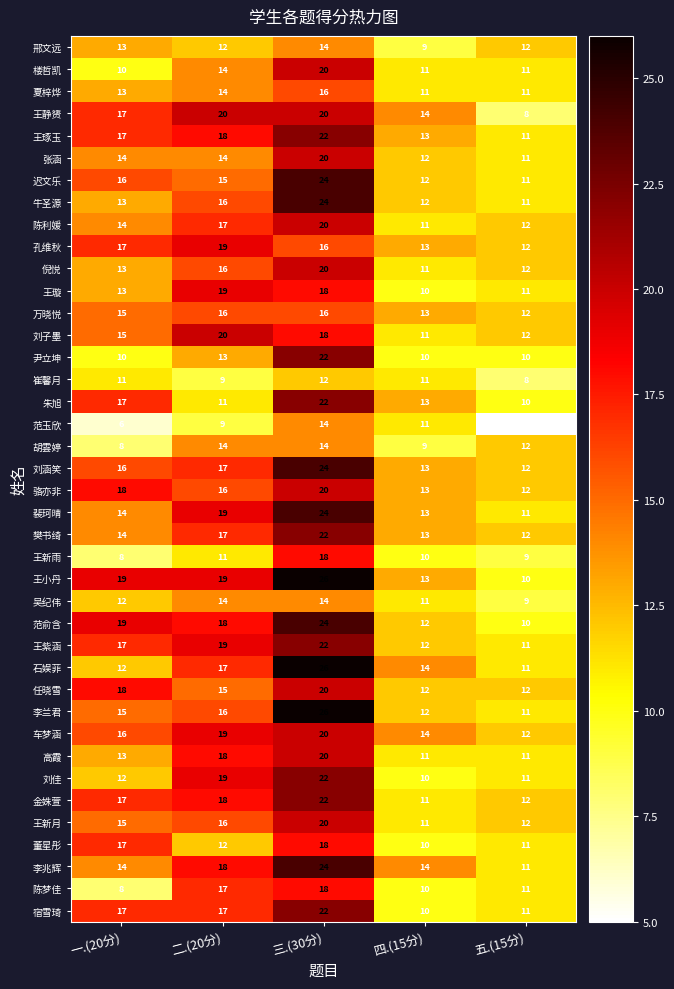

What is the total value across all series at 四.(15分)?

466